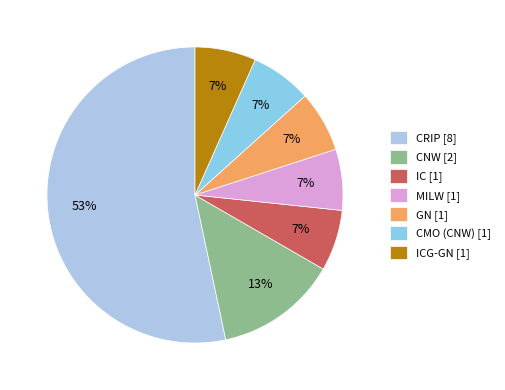

To the nearest percent, what is the average slice percentage?

14%